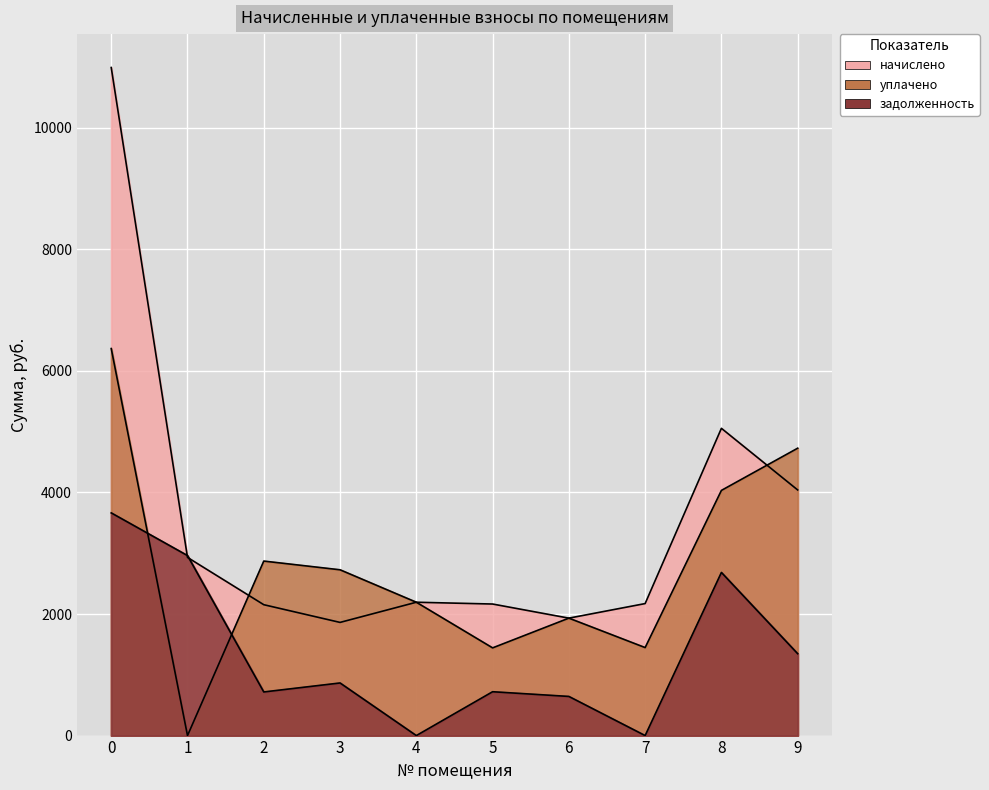

What is the average value of the задолженность series?

1360.5